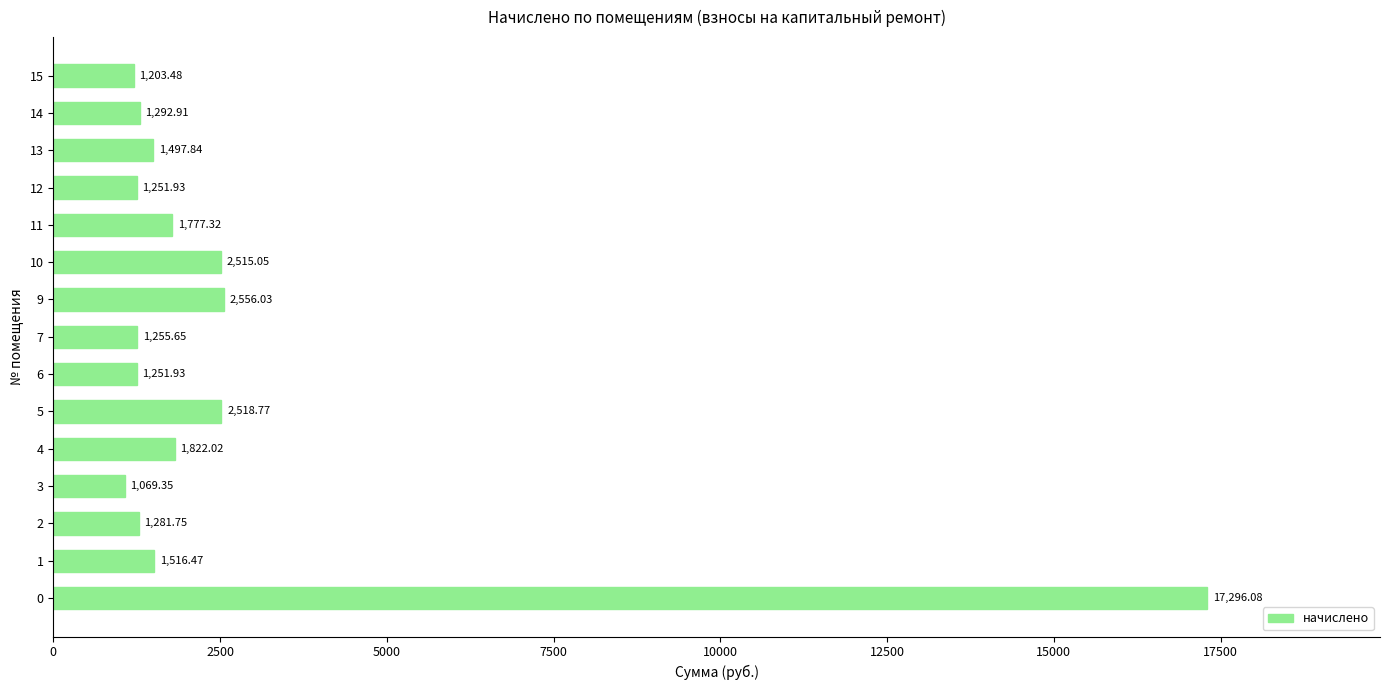

What is the average value?

2673.8